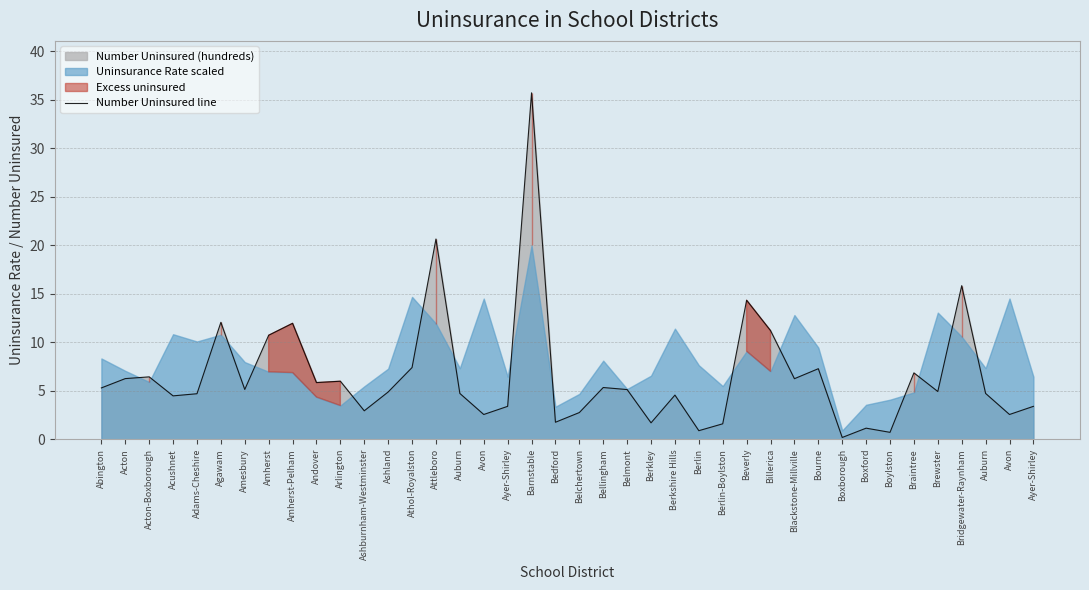

Which category has the lowest value across all series?

Boxborough